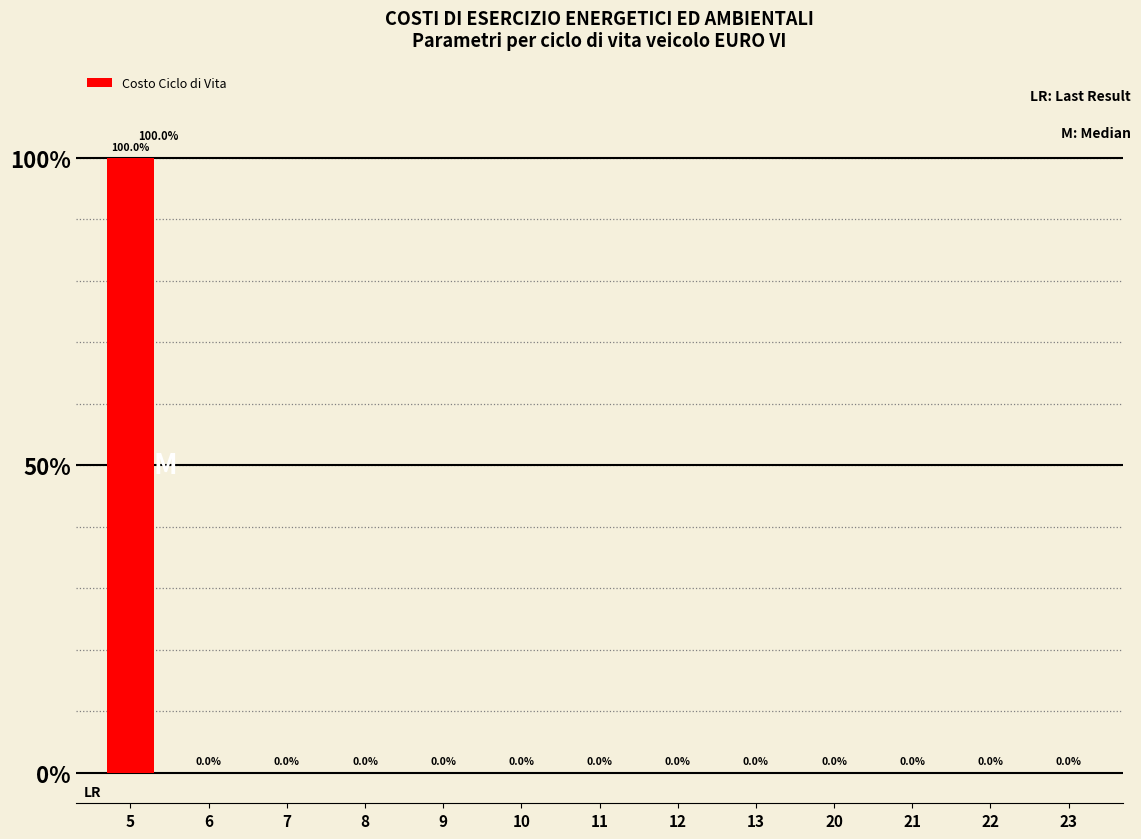

Which category has the highest value across all series?

5